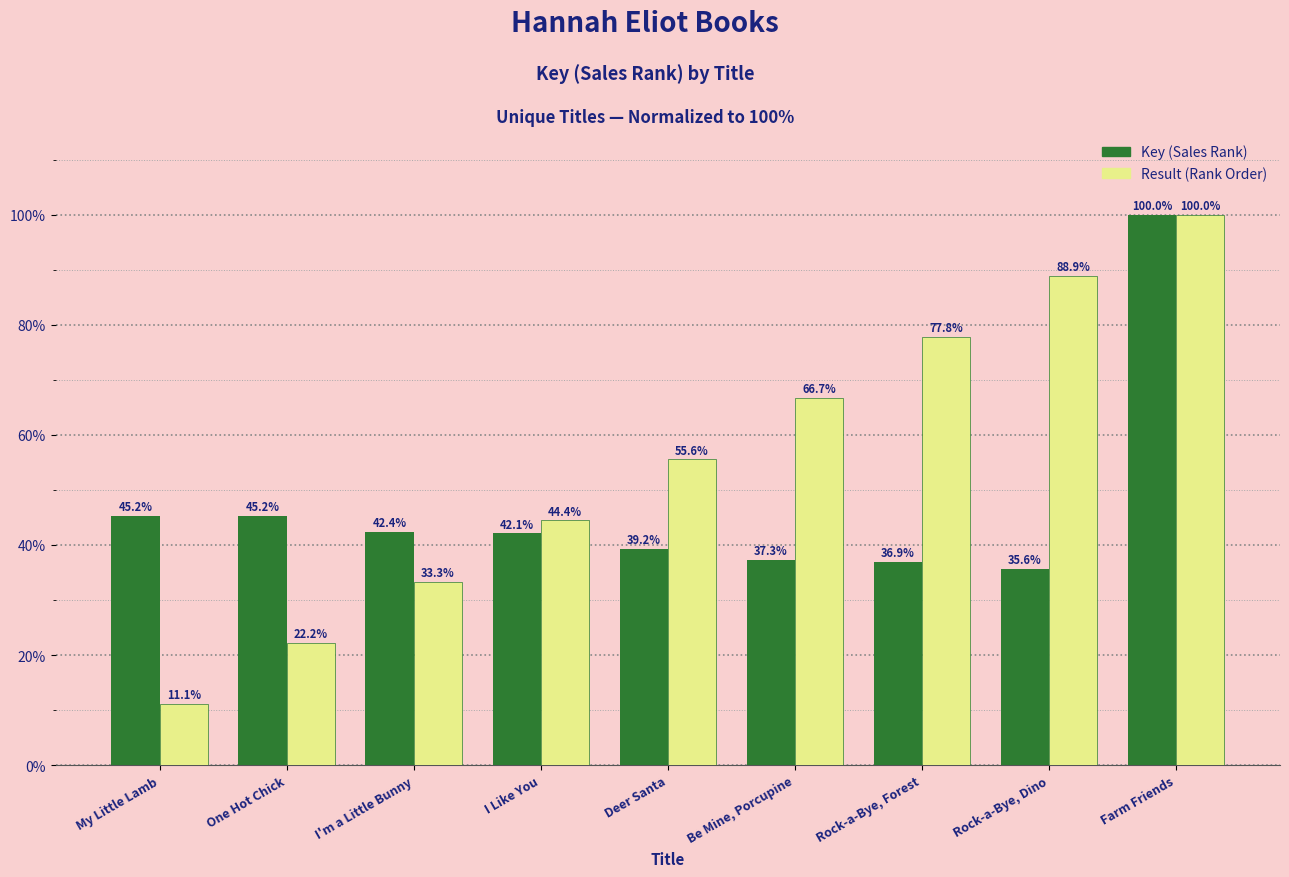

What is the difference between the highest and lowest values at My Little Lamb?

34.1